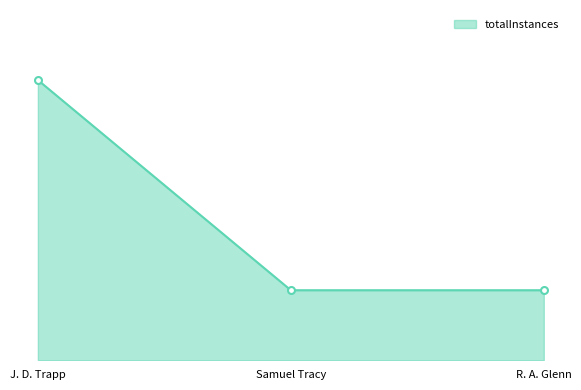

What is the value of the 1st point from the left?

4